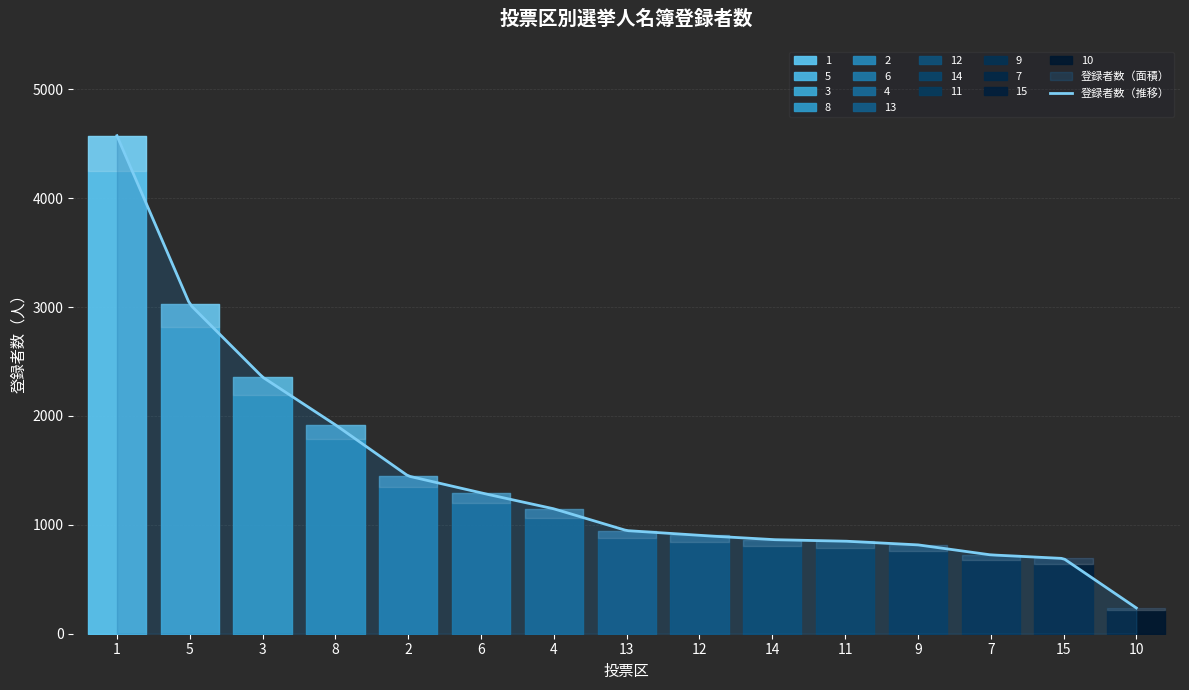

Count the number of data series in this chart.

1